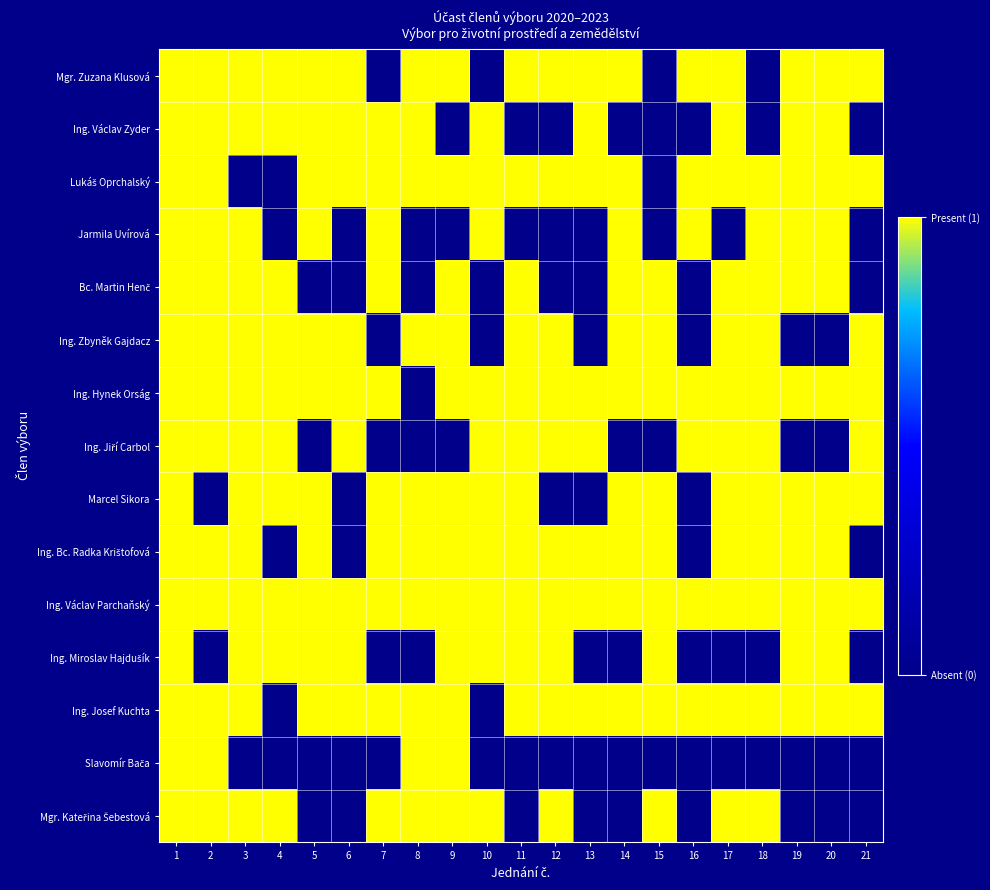

Rank the series by their maximum value, from lowest to highest.

Mgr. Zuzana Klusová, Ing. Václav Zyder, Lukáš Oprchalský, Jarmila Uvírová, Bc. Martin Henč, Ing. Zbyněk Gajdacz, Ing. Hynek Orság, Ing. Jiří Carbol, Marcel Sikora, Ing. Bc. Radka Krištofová, Ing. Václav Parchaňský, Ing. Miroslav Hajdušík, Ing. Josef Kuchta, Slavomír Bača, Mgr. Kateřina Šebestová